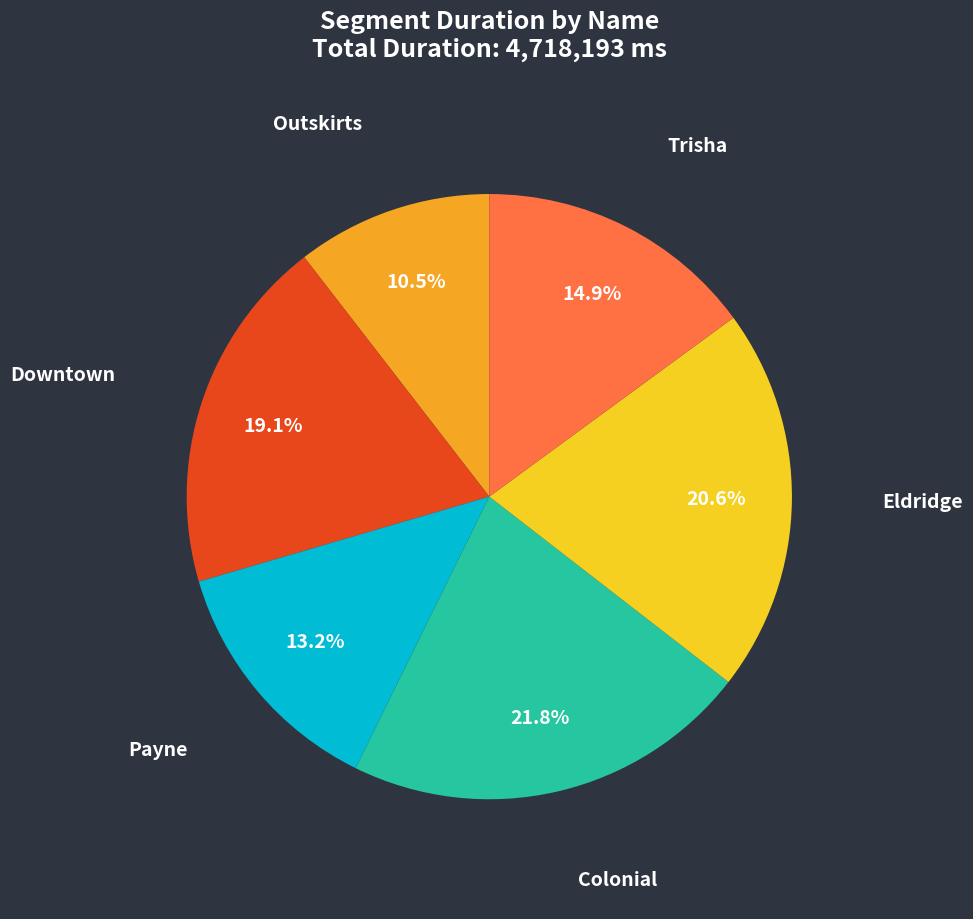

Which slice is the smallest?

Outskirts